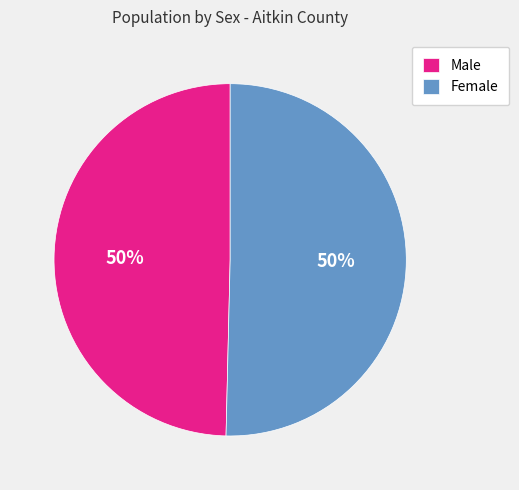

To the nearest percent, what is the average slice percentage?

50%